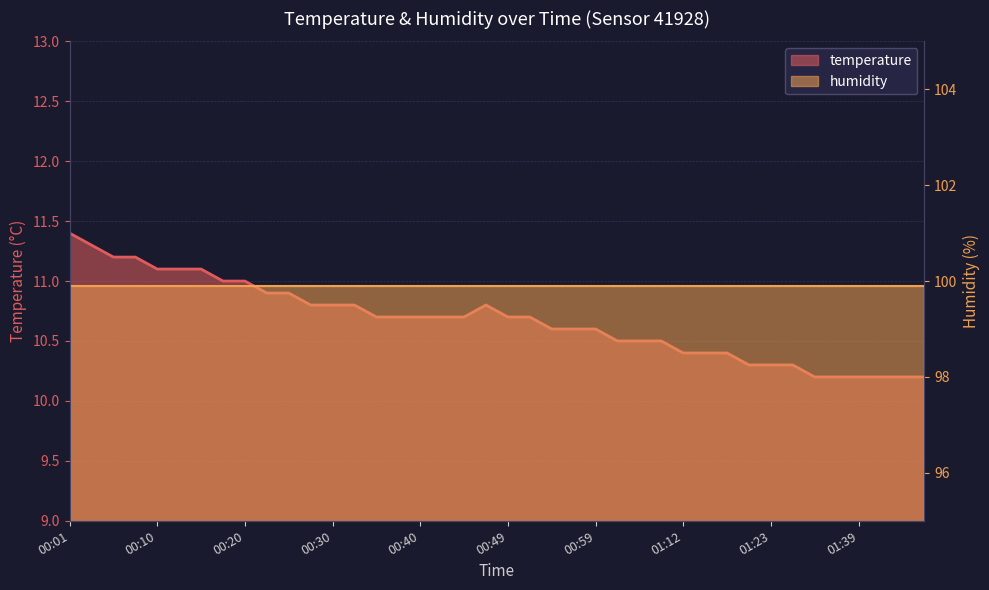

Reading left to right, extract all data points from this chart.

11.4	11.3	11.2	11.2	11.1	11.1	11.1	11.0	11.0	10.9	10.9	10.8	10.8	10.8	10.7	10.7	10.7	10.7	10.7	10.8	10.7	10.7	10.6	10.6	10.6	10.5	10.5	10.5	10.4	10.4	10.4	10.3	10.3	10.3	10.2	10.2	10.2	10.2	10.2	10.2